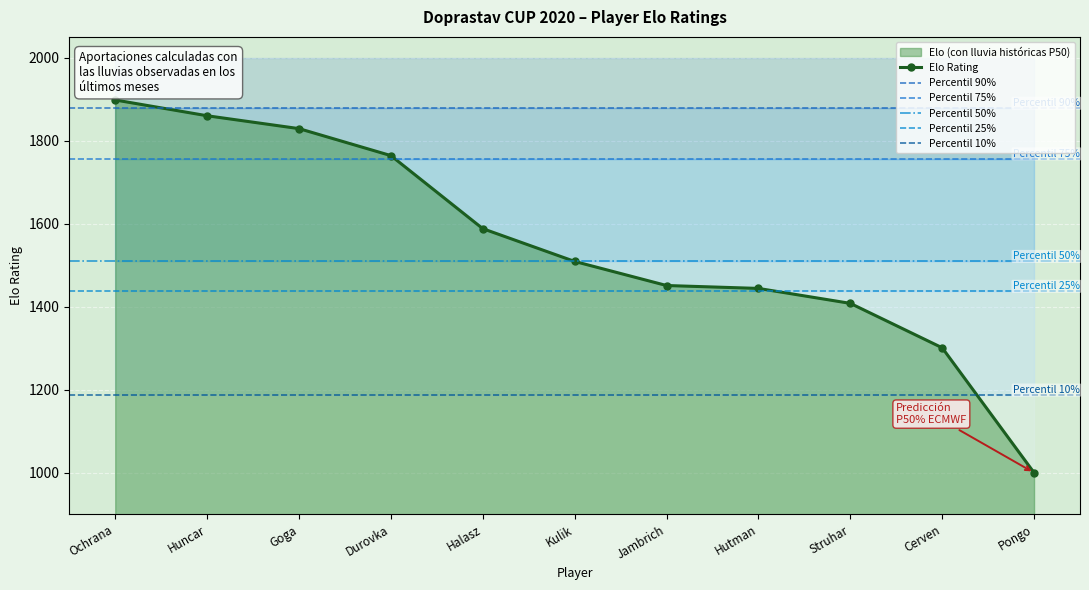

What is the difference between the maximum and minimum values?

898